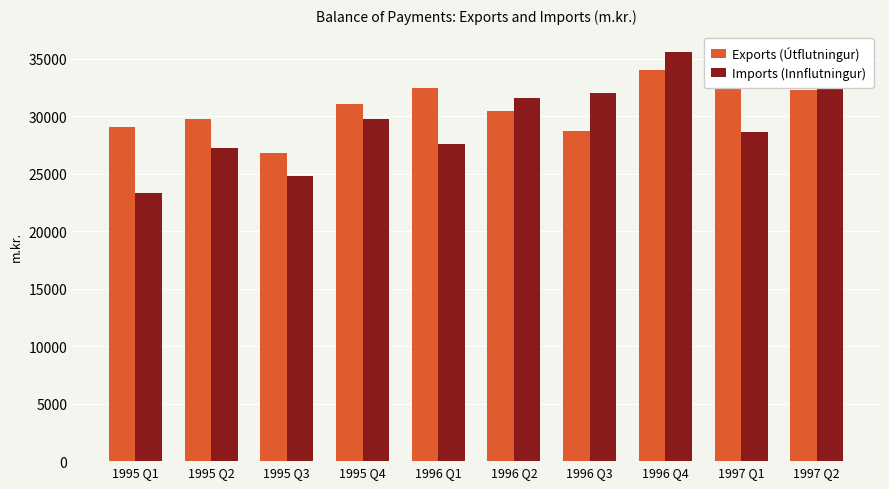

What is the minimum value for Imports (Innflutningur)?

23349